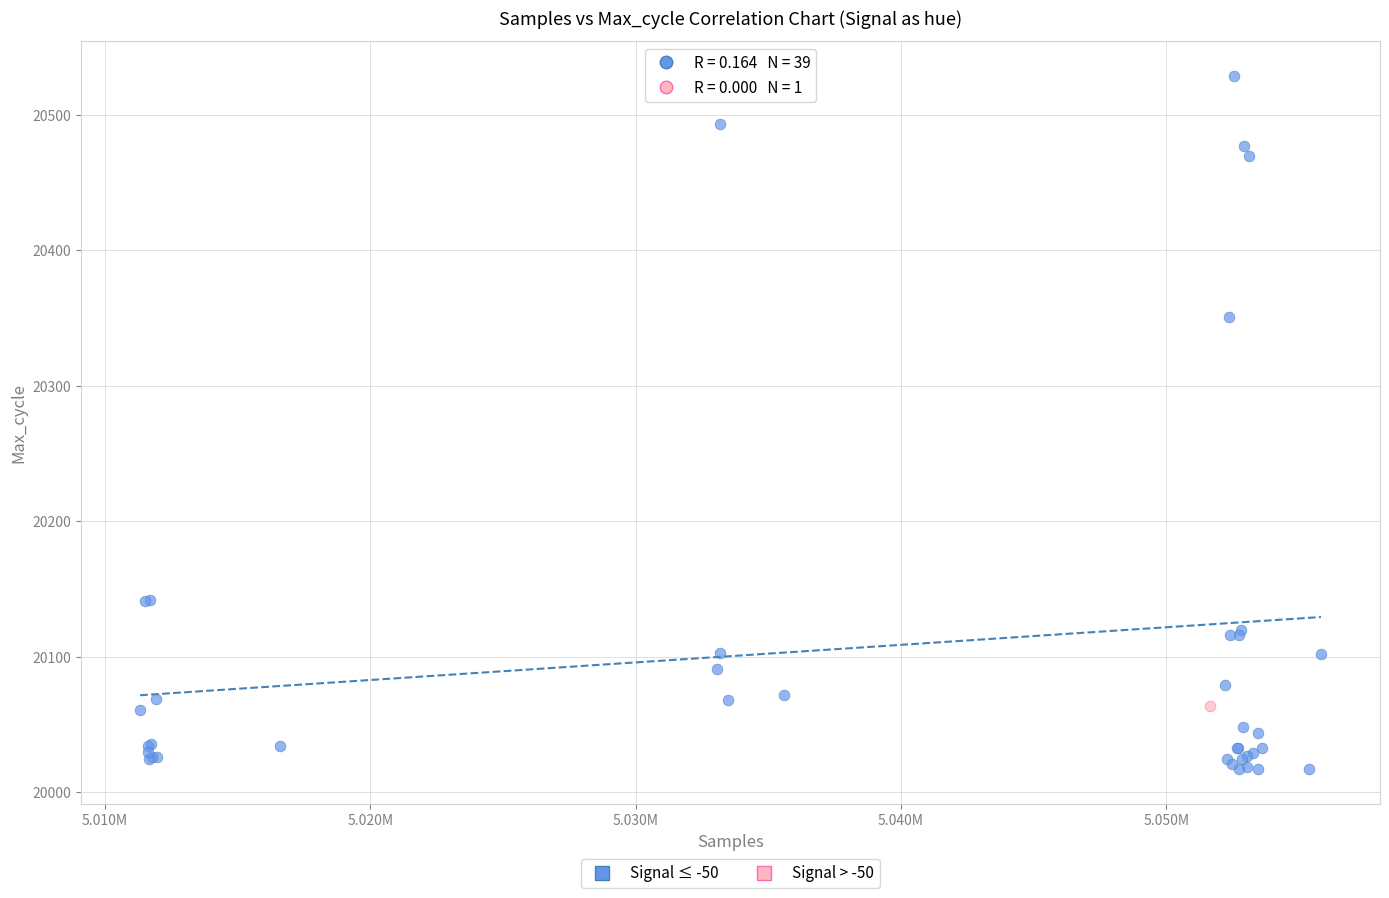

What are all the series names shown in the legend?

Signal ≤ -50, Signal > -50